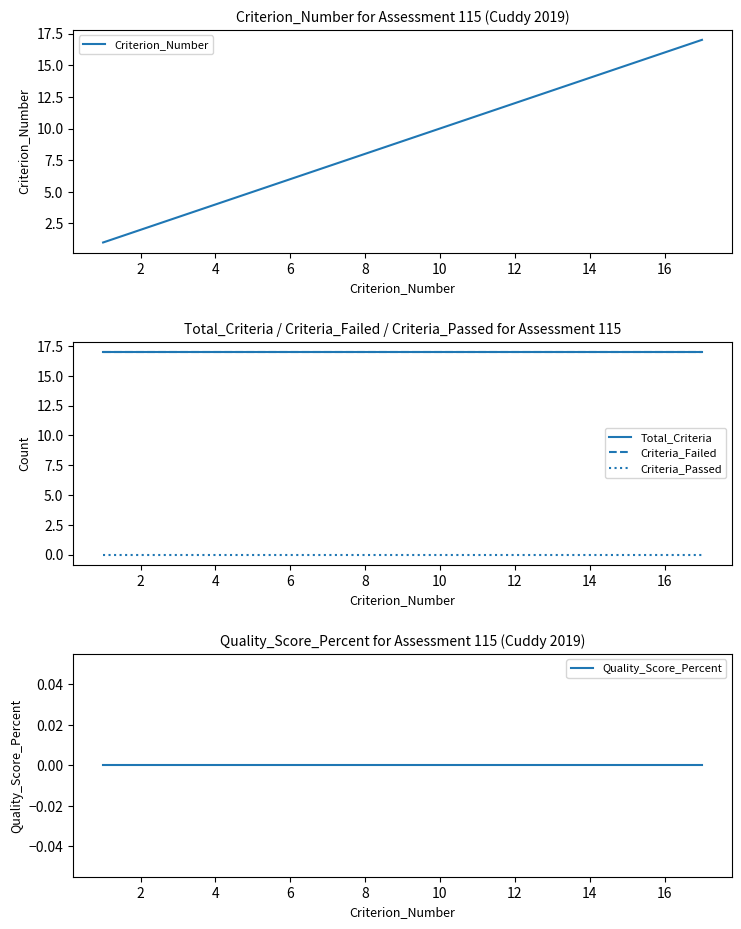

What is the maximum value shown in the chart?

17